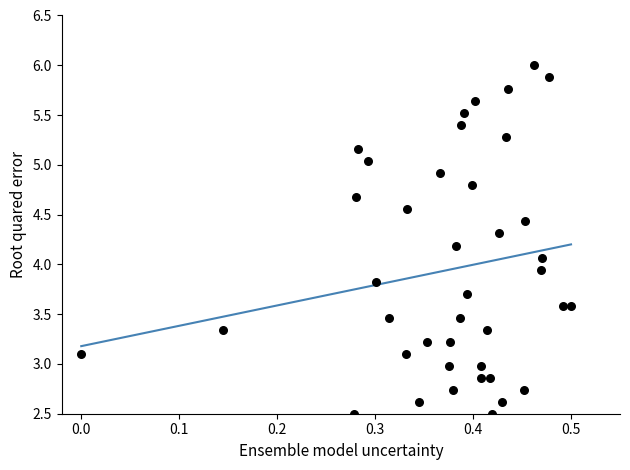

What is the range of Y values (max minus min)?

3.5